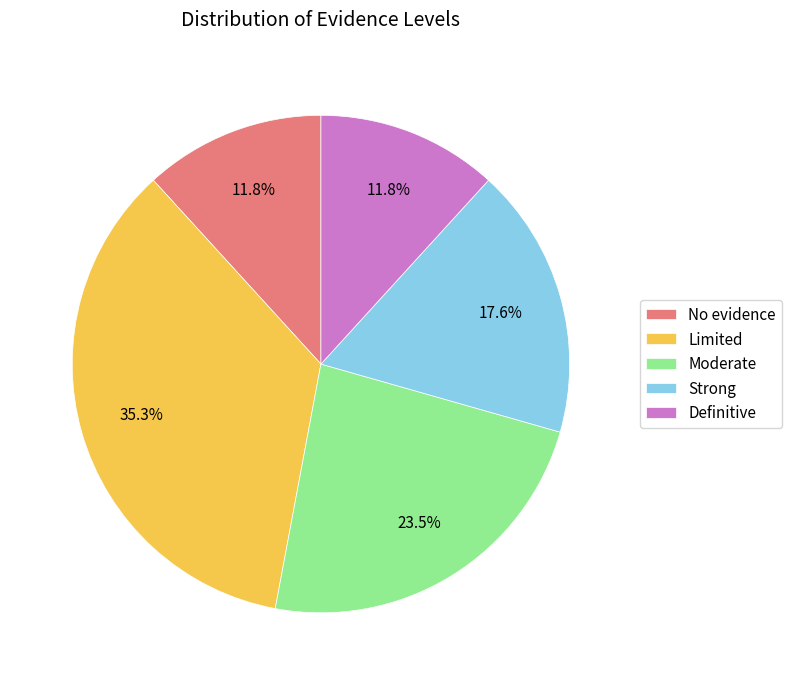

Does any single category account for the majority?

No